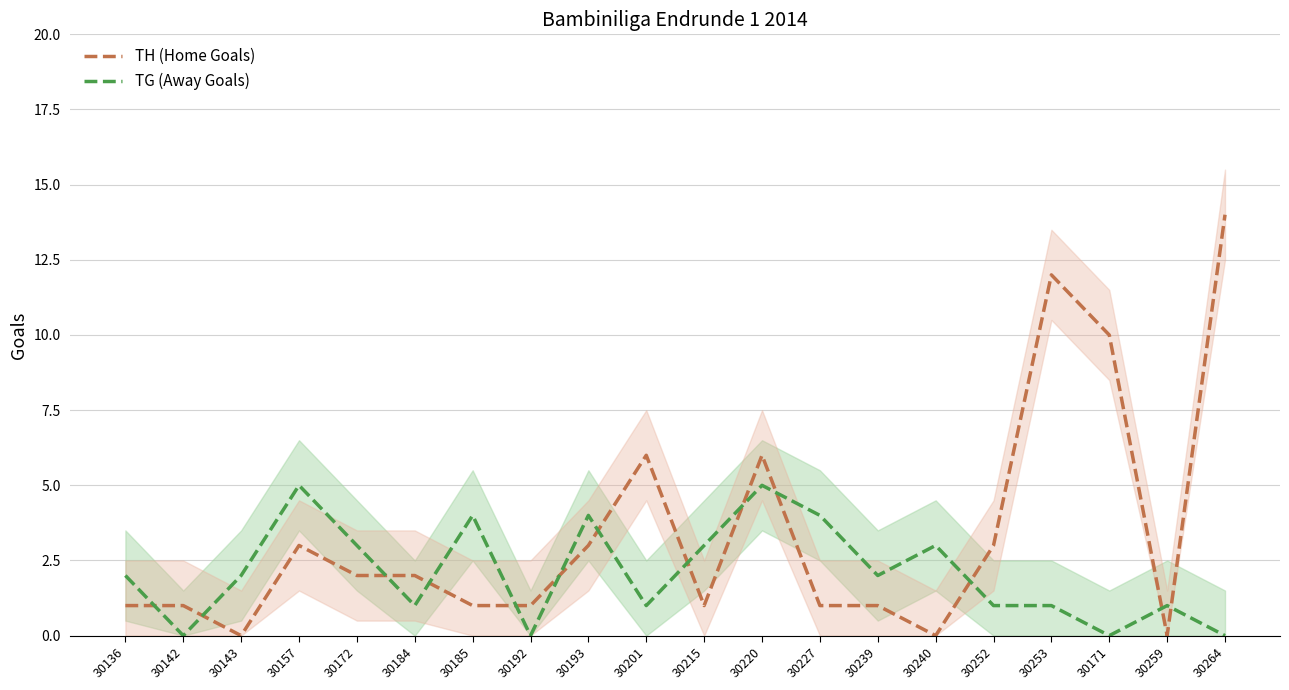

Reading left to right, what are all the values shown in this chart?

TH (Home Goals): 1	1	0	3	2	2	1	1	3	6	1	6	1	1	0	3	12	10	0	14
TG (Away Goals): 2	0	2	5	3	1	4	0	4	1	3	5	4	2	3	1	1	0	1	0